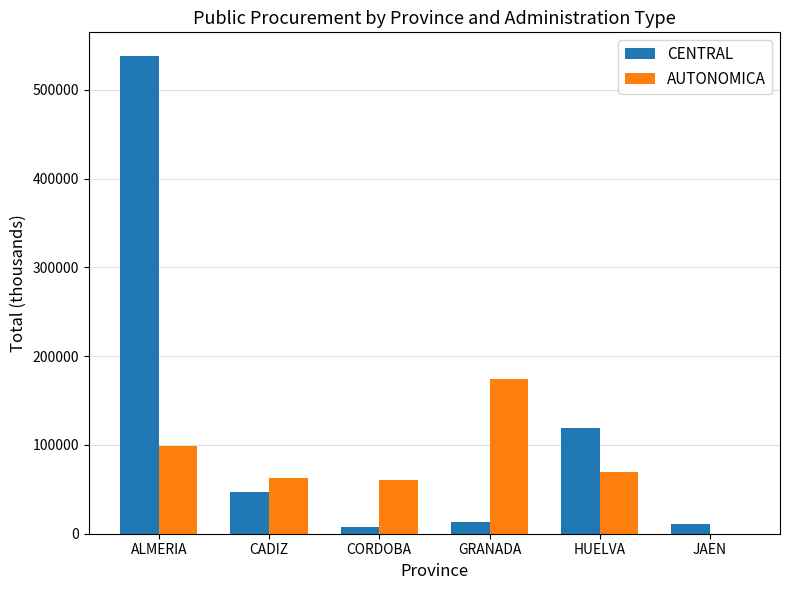

Where does the AUTONOMICA series first go above 69208?

ALMERIA